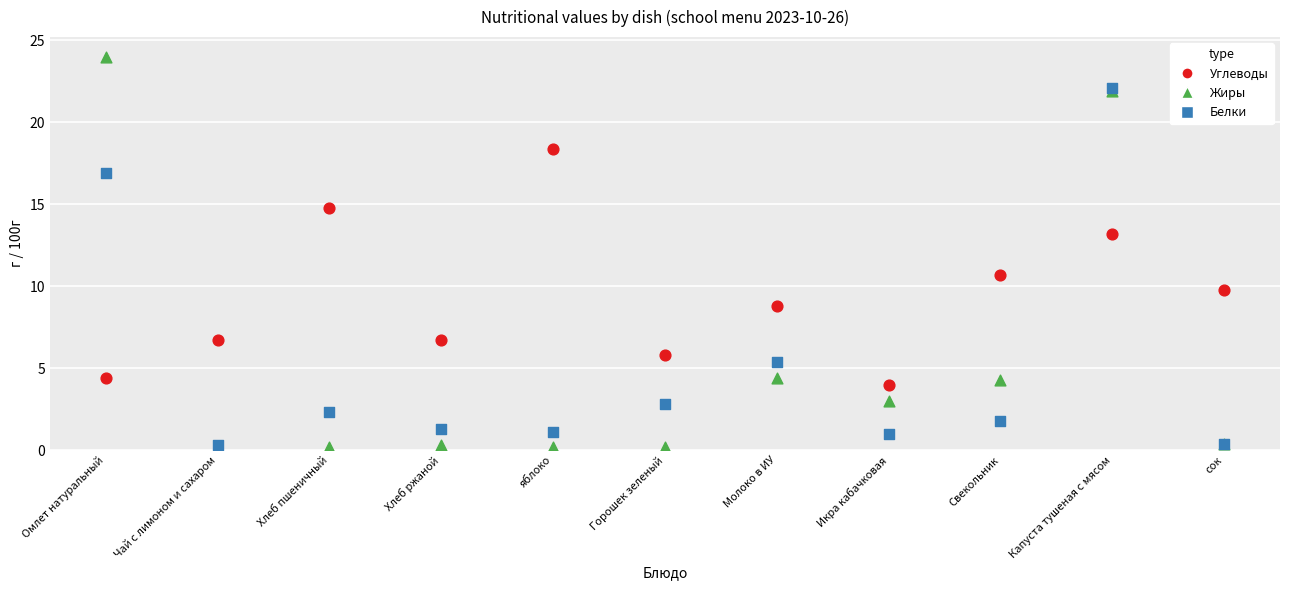

In the Белки series, what Y value is closest to 11?

5.4